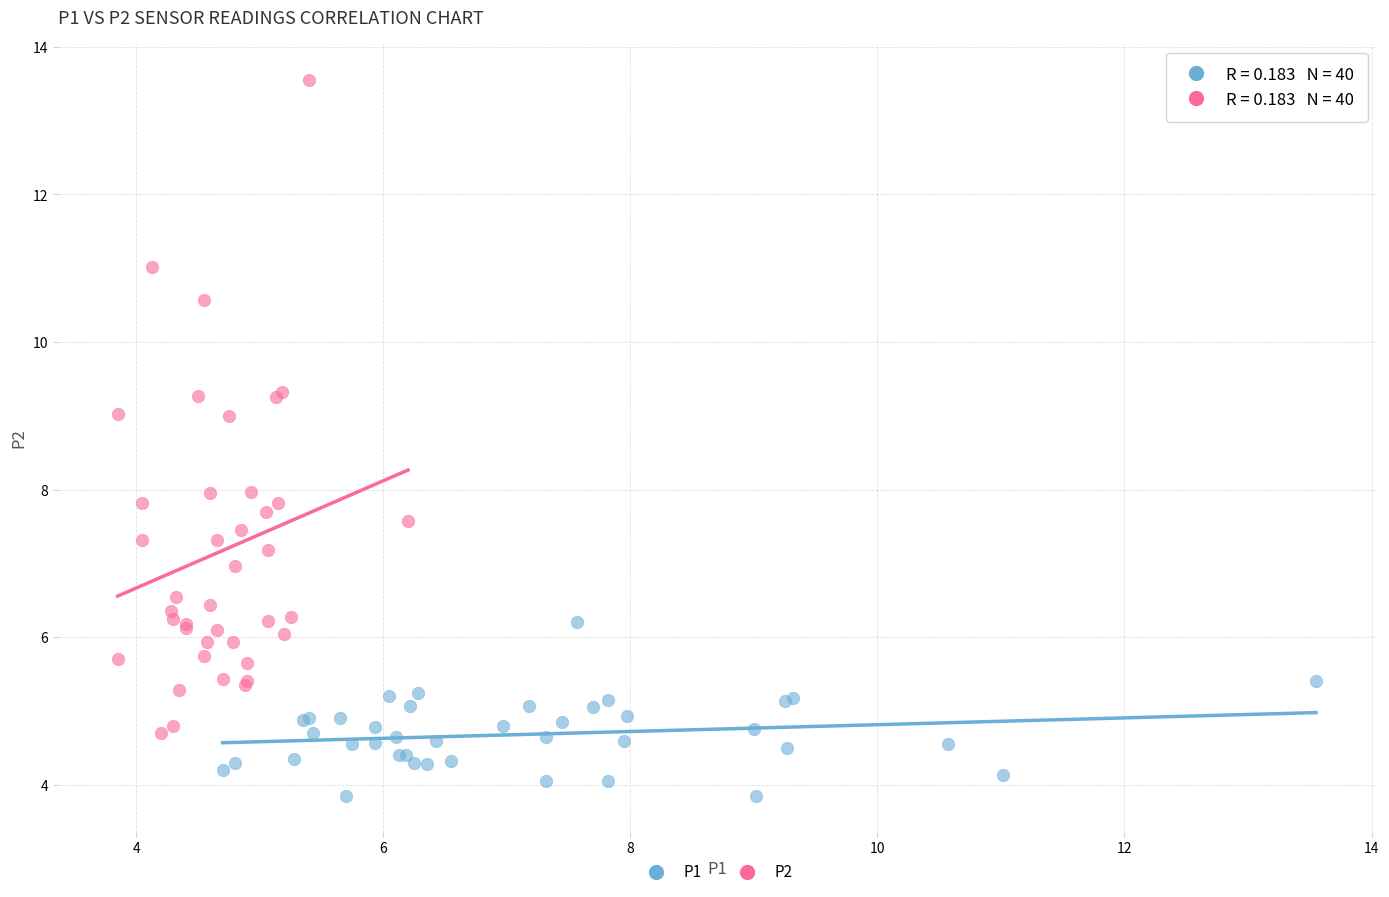

Which series has the largest Y range (max minus min)?

P2